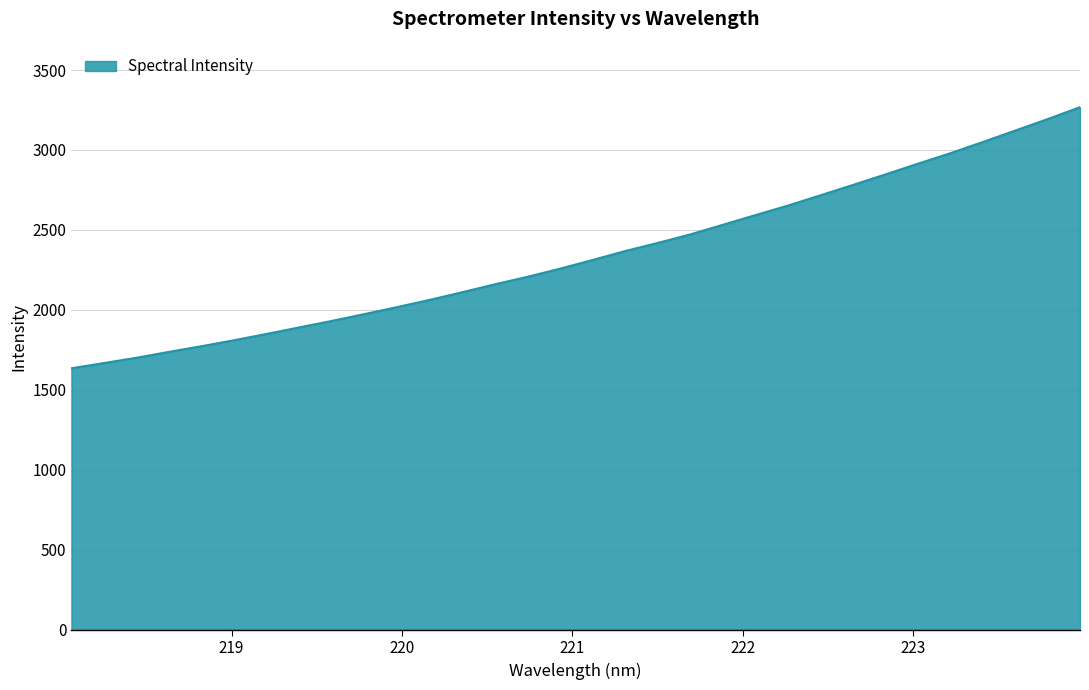

How many lines are shown in the chart?

1